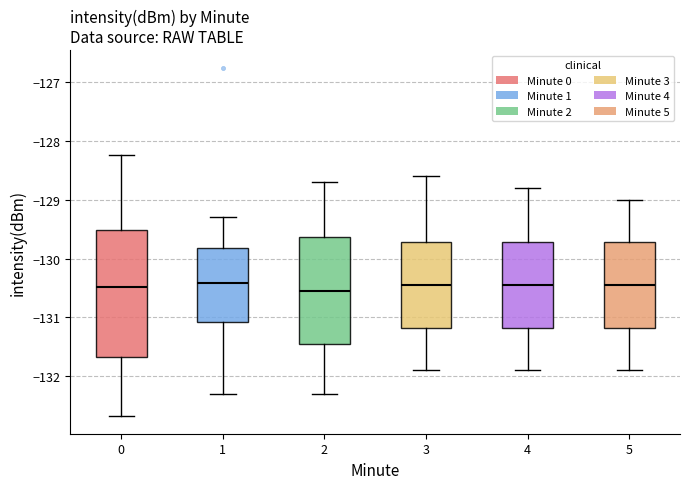

Reading left to right, read every box against the y-axis: the position of its median line, the range the box covers, and the ends of its whiskers. The values are not printed on the chart, so give them approximately, as read against the axis.

0: median -130.5, box -131.7 to -129.5, whiskers -132.7 to -128.2
1: median -130.4, box -131.1 to -129.8, whiskers -132.3 to -129.3
2: median -130.5, box -131.4 to -129.6, whiskers -132.3 to -128.7
3: median -130.4, box -131.2 to -129.7, whiskers -131.9 to -128.6
4: median -130.4, box -131.2 to -129.7, whiskers -131.9 to -128.8
5: median -130.4, box -131.2 to -129.7, whiskers -131.9 to -129.0